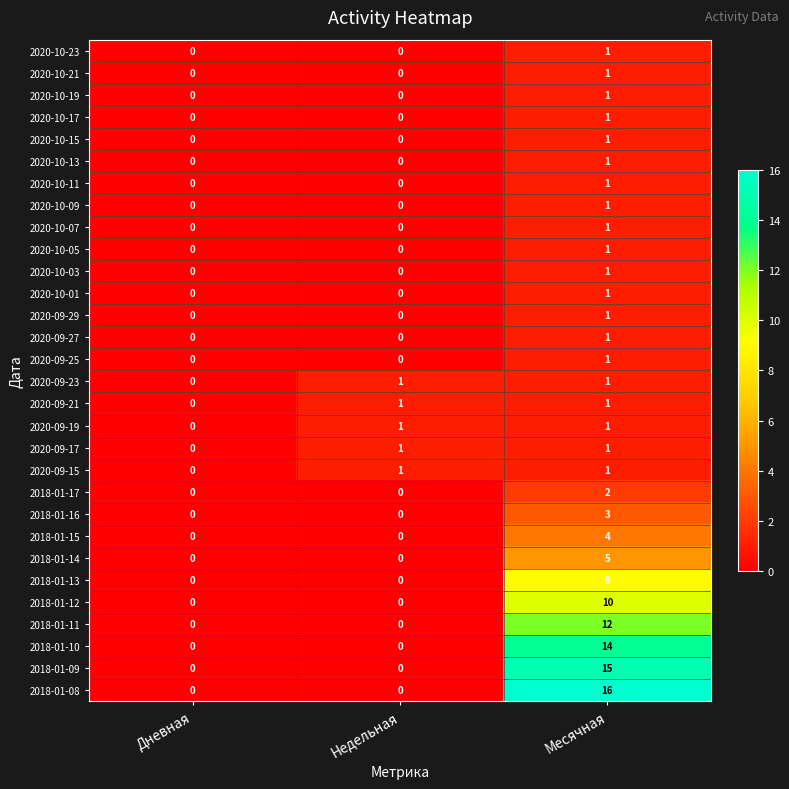

What is the maximum value shown in the chart?

16